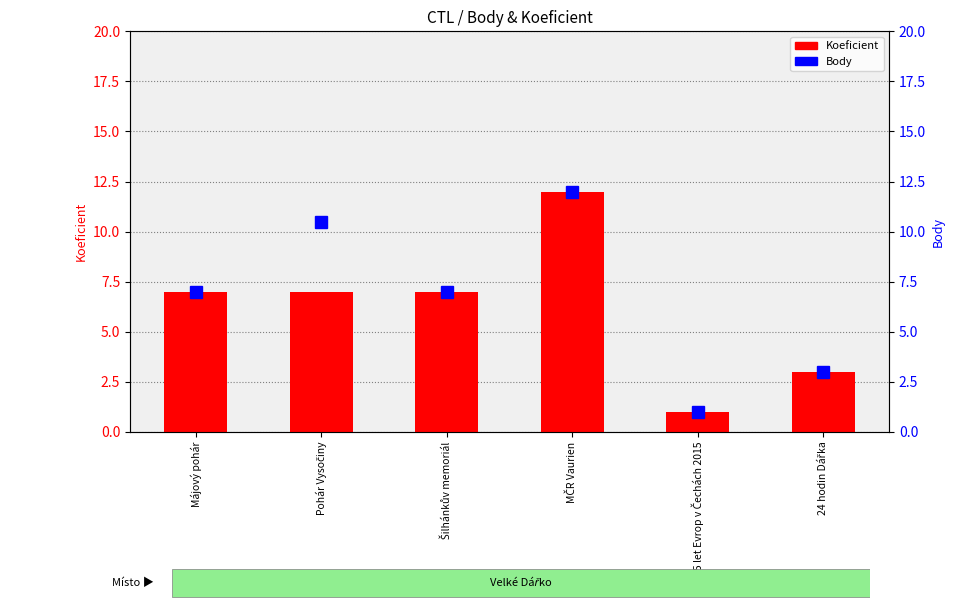

The value of Body at 24 hodin Dářka is 4.0. True or false?

False